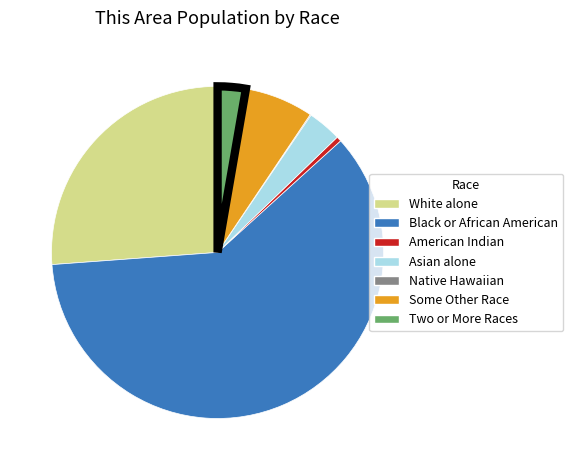

Is there a majority slice in this chart?

Yes